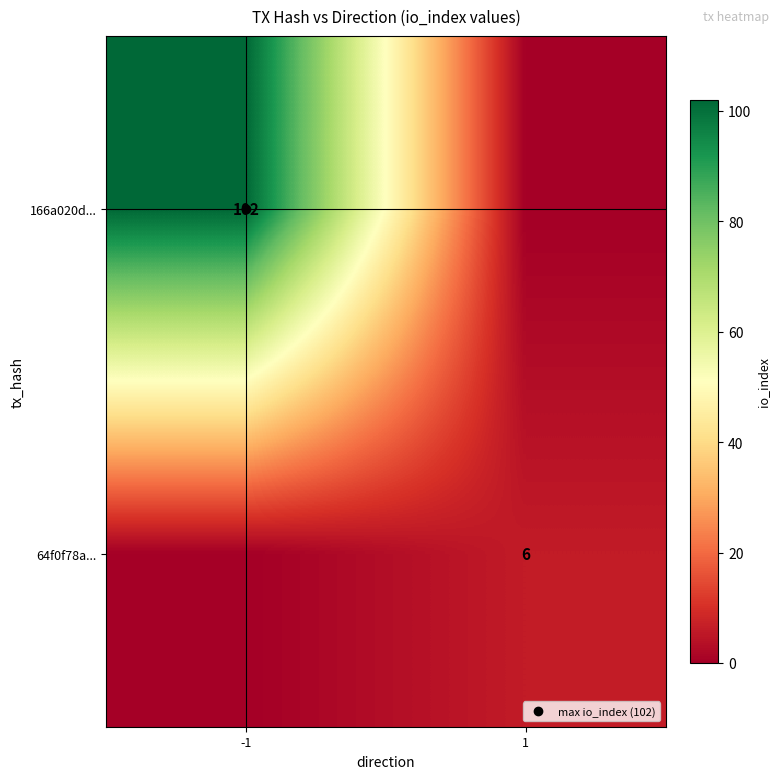

Which category has the highest value in the 166a020d... series?

-1